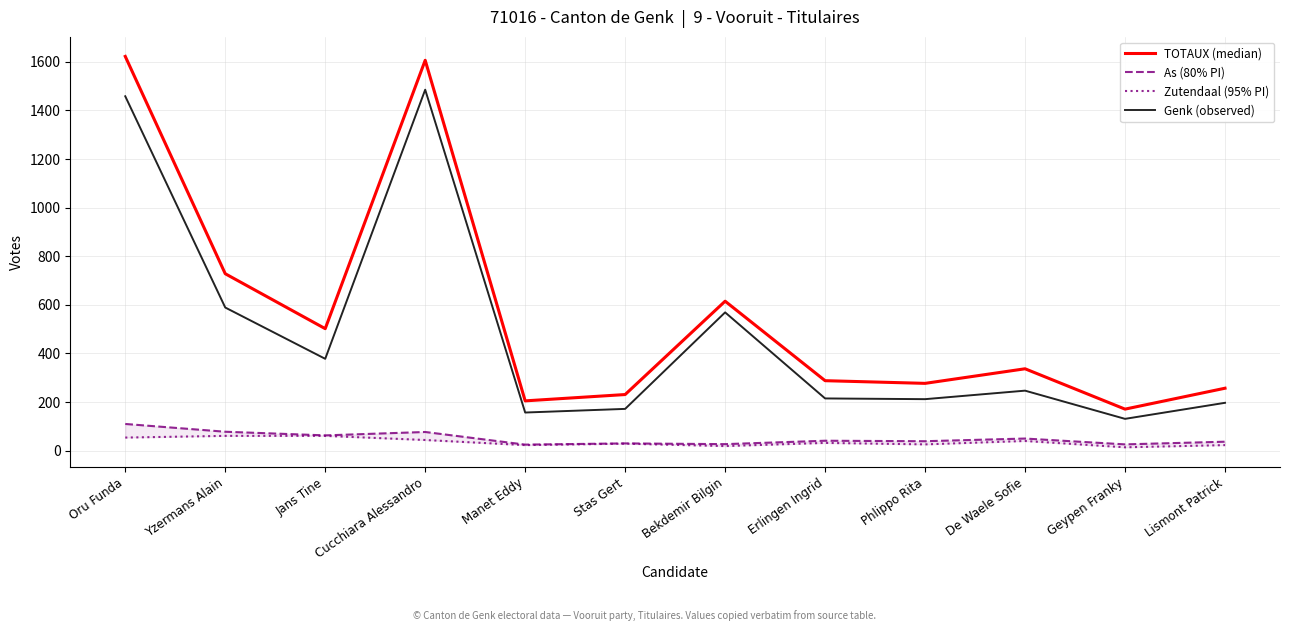

What value does the TOTAUX (median) series have at Cucchiara Alessandro?

1606